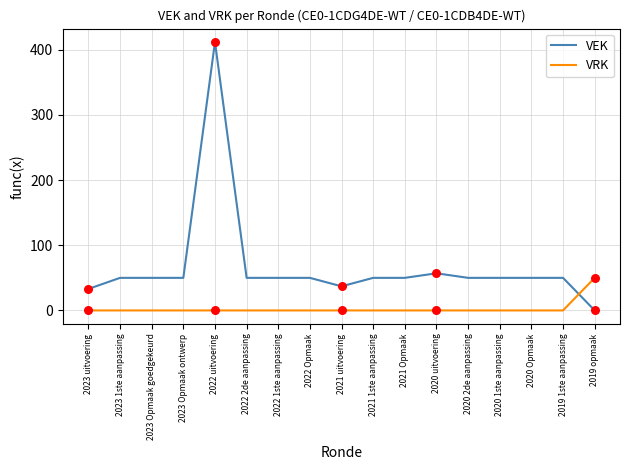

What are all the series names shown in the legend?

VEK, VRK